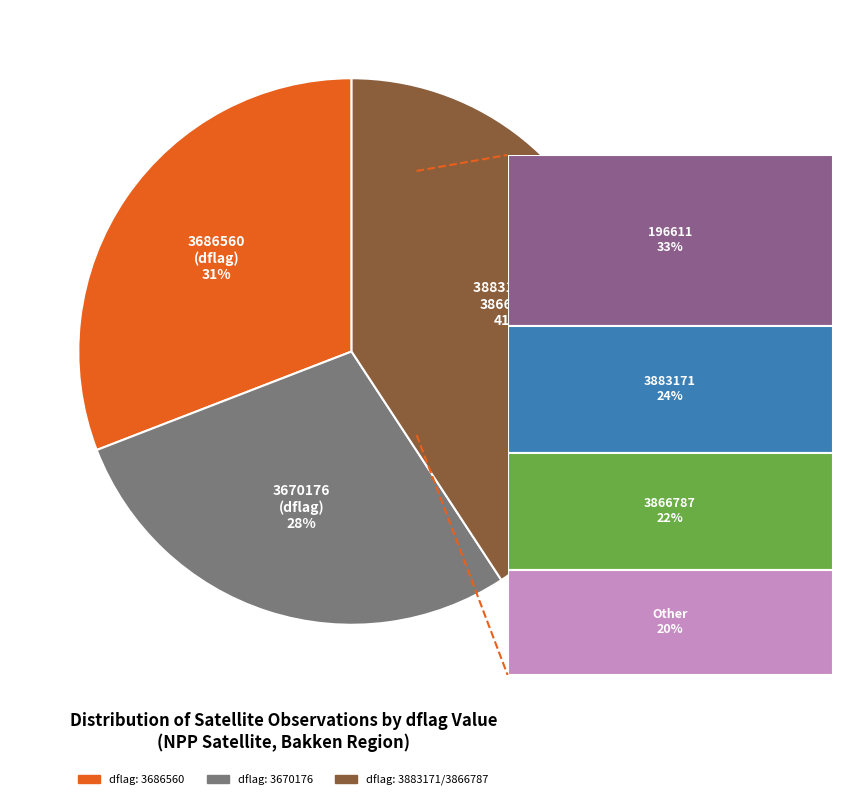

To the nearest percent, what is the average slice percentage?

33%